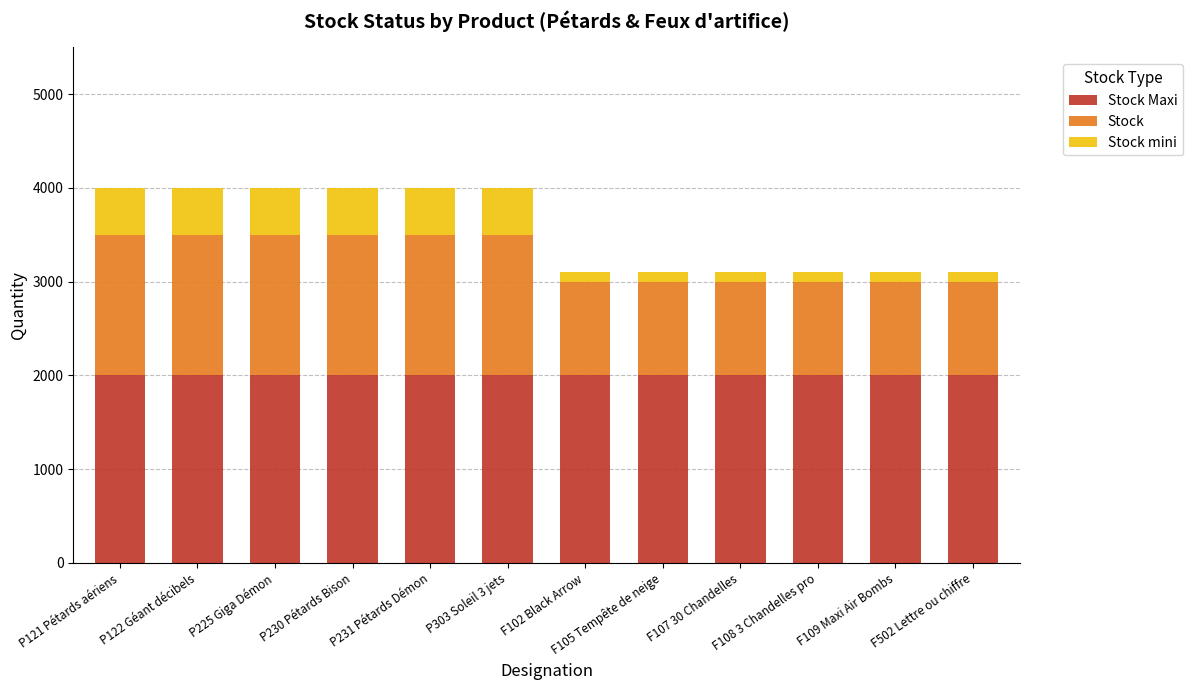

What is the total value across all series at P303 Soleil 3 jets?

4000